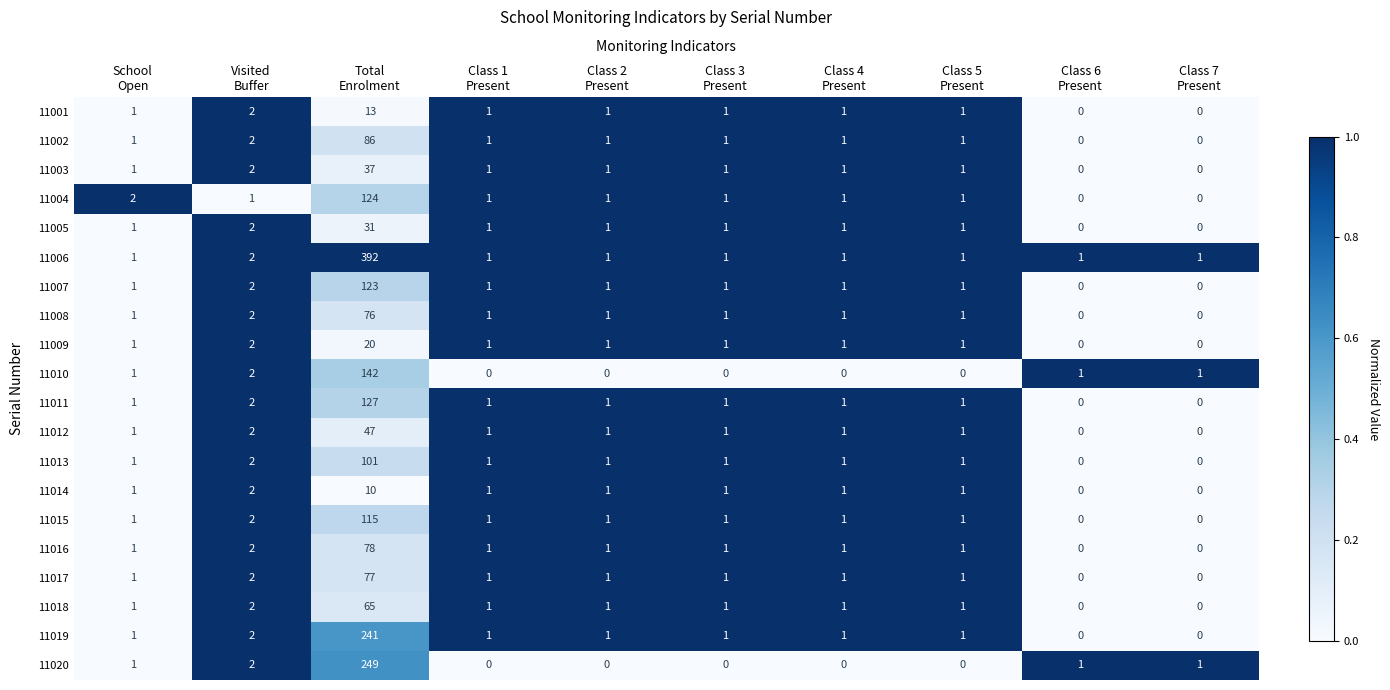

What is the difference between the maximum and minimum values in the 11006 series?

391